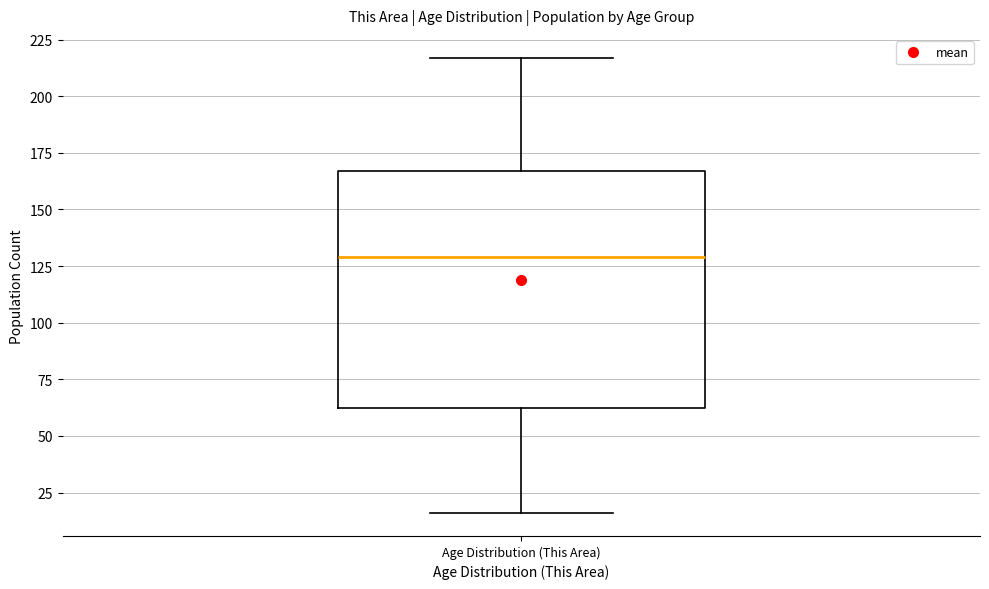

Where is the upper edge of the box for Age Distribution (This Area) on the y-axis? The values are not printed on the chart, so give them approximately, as read against the axis.

165